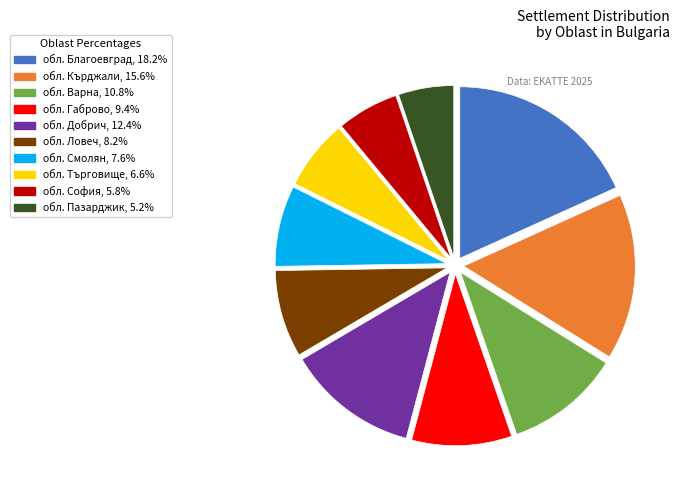

Is there a majority slice in this chart?

No